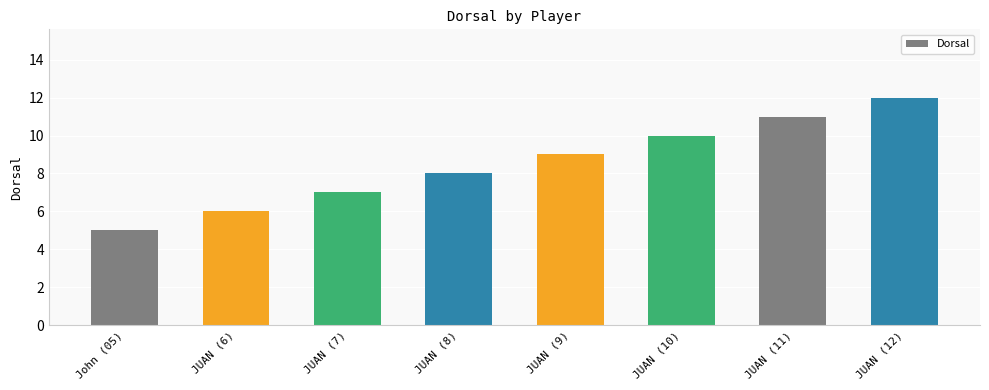

What is the change in value from JUAN (9) to JUAN (12)?

+3